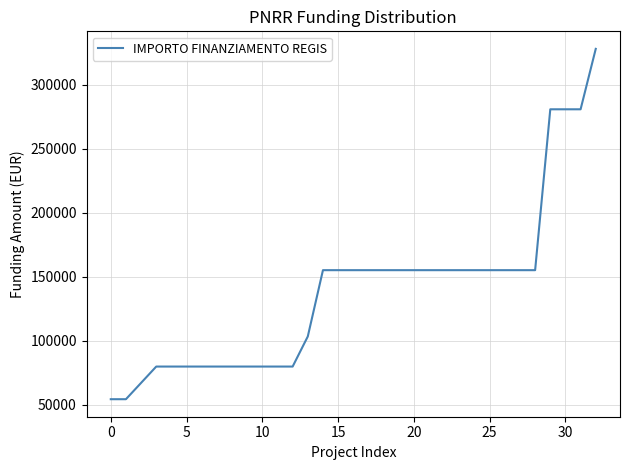

What is the minimum value shown in the chart?

54412